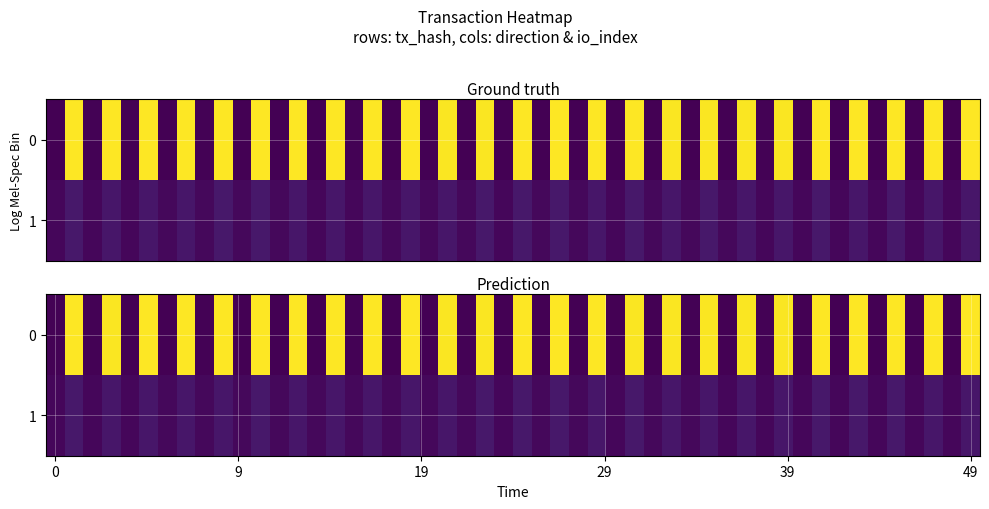

The value of 6610880da9b1d68025fd5d99aa2a7295bb35d8c at 1 is 187. True or false?

False